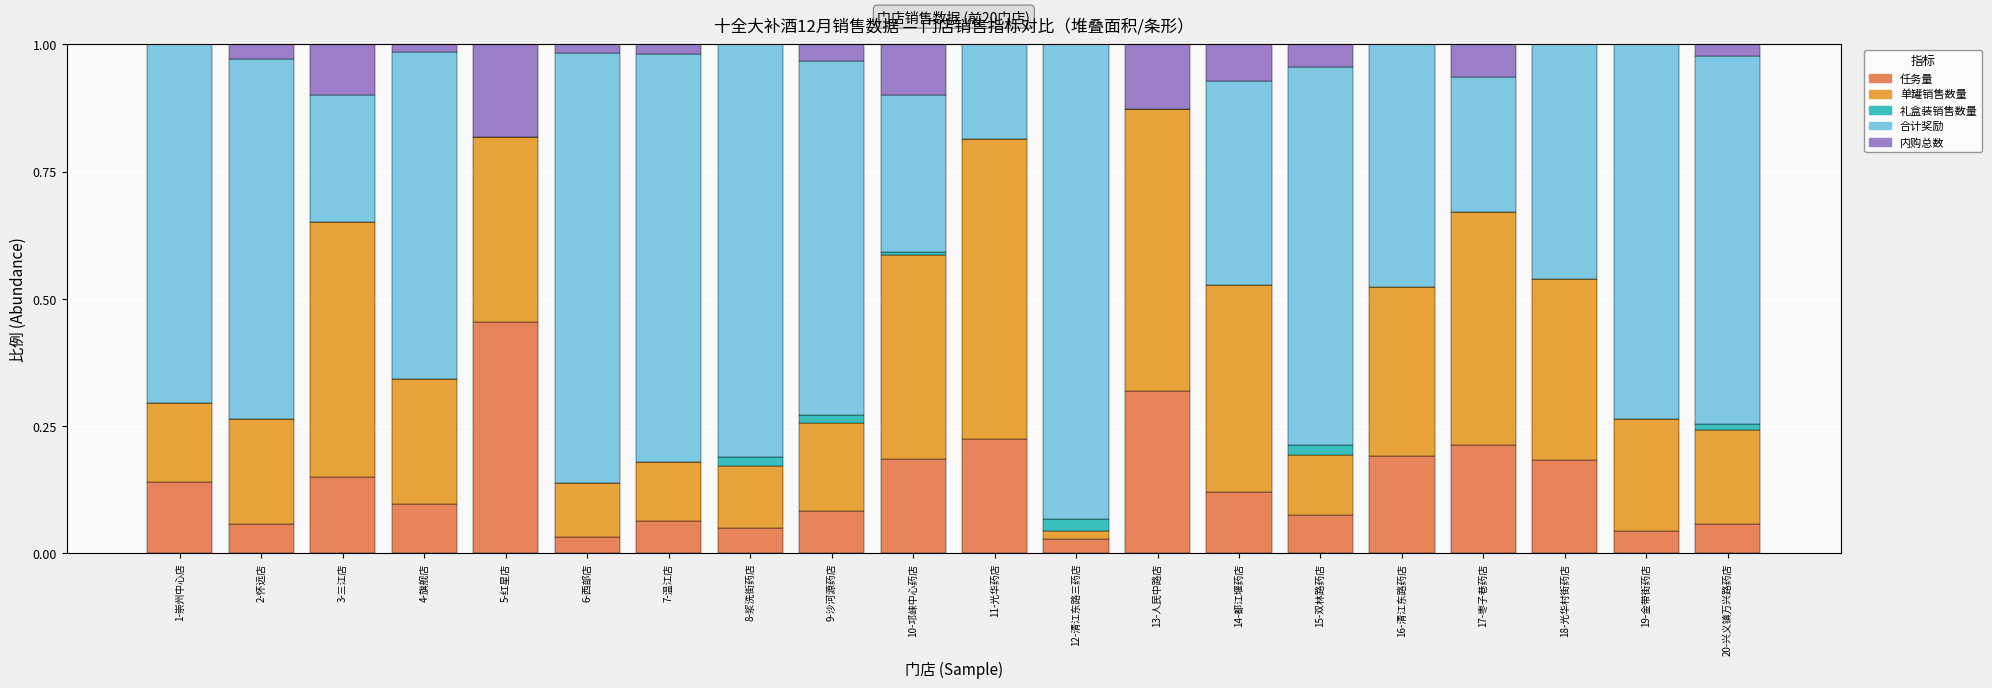

What is the total value across all series at 11-光华药店?

1.0